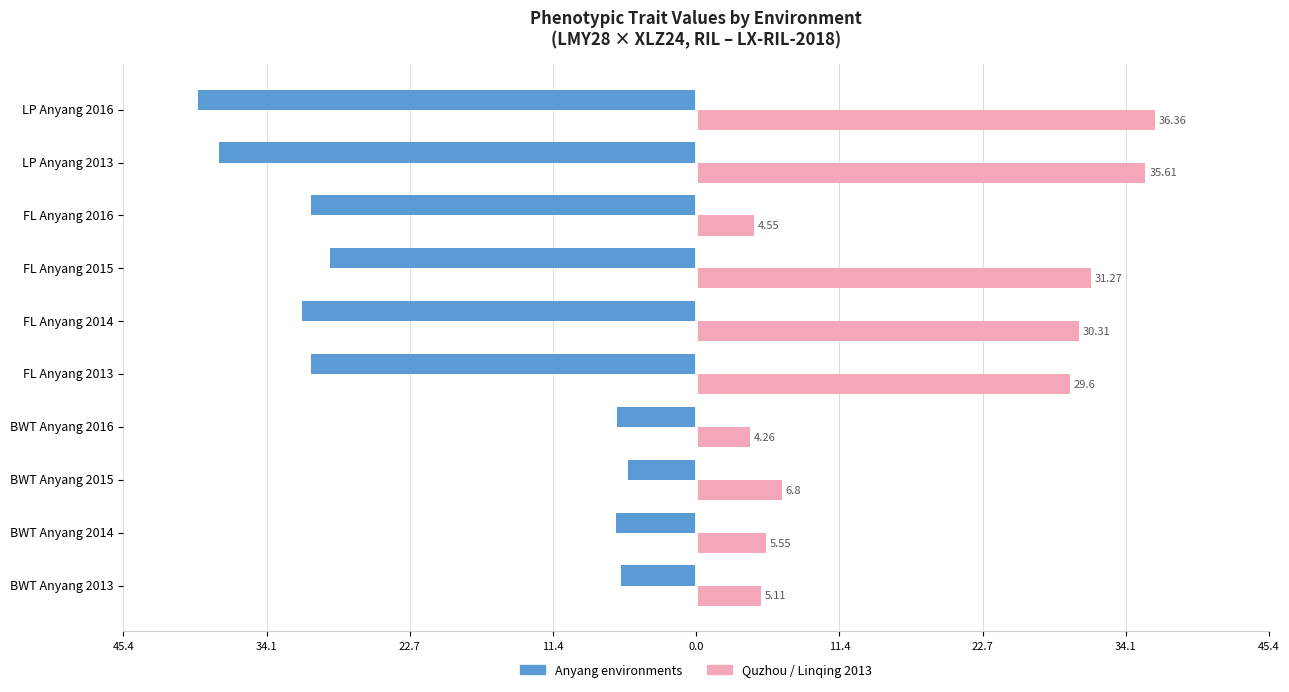

What are all the series names shown in the legend?

Anyang environments, Quzhou / Linqing 2013